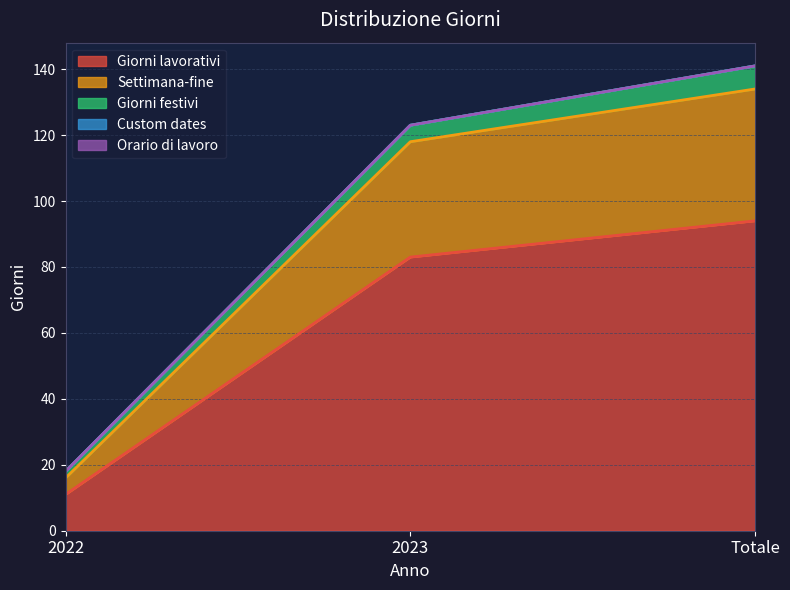

What is the label of the 3rd point from the left?

Totale